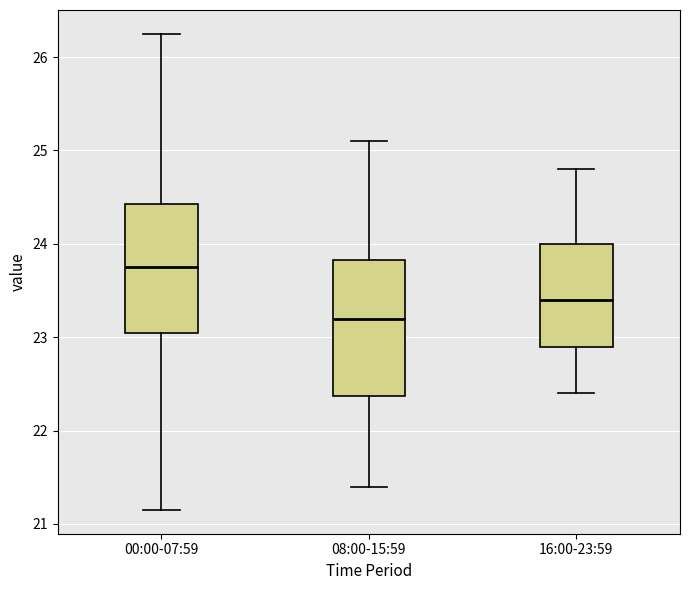

Reading left to right, read every box against the y-axis: the position of its median line, the range the box covers, and the ends of its whiskers. The values are not printed on the chart, so give them approximately, as read against the axis.

00:00-07:59: median 23.8, box 23.0 to 24.4, whiskers 21.2 to 26.3
08:00-15:59: median 23.2, box 22.4 to 23.8, whiskers 21.4 to 25.1
16:00-23:59: median 23.4, box 22.9 to 24.0, whiskers 22.4 to 24.8